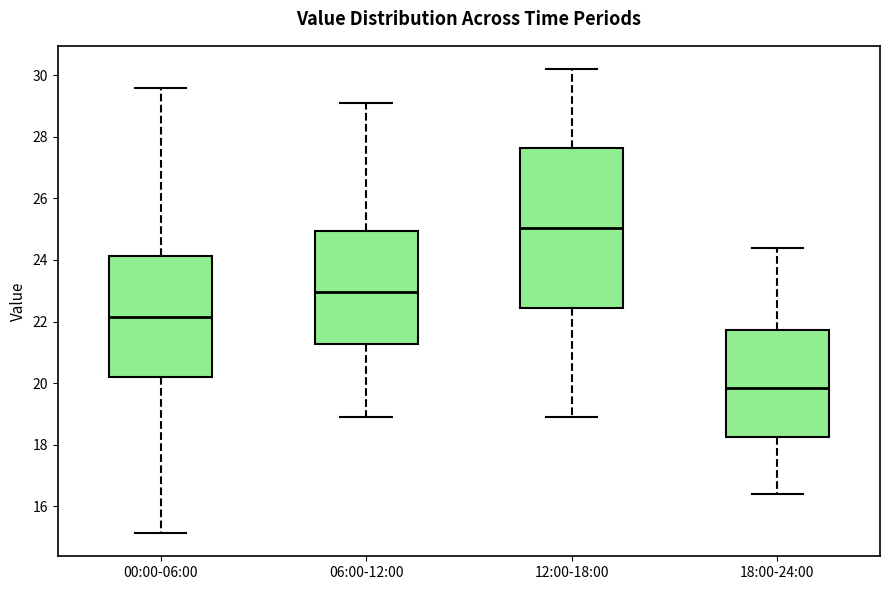

Reading left to right, read every box against the y-axis: the position of its median line, the range the box covers, and the ends of its whiskers. The values are not printed on the chart, so give them approximately, as read against the axis.

00:00-06:00: median 22.2, box 20.2 to 24.2, whiskers 15.2 to 29.6
06:00-12:00: median 23.0, box 21.2 to 25.0, whiskers 19.0 to 29.2
12:00-18:00: median 25.0, box 22.4 to 27.6, whiskers 19.0 to 30.2
18:00-24:00: median 19.8, box 18.2 to 21.8, whiskers 16.4 to 24.4